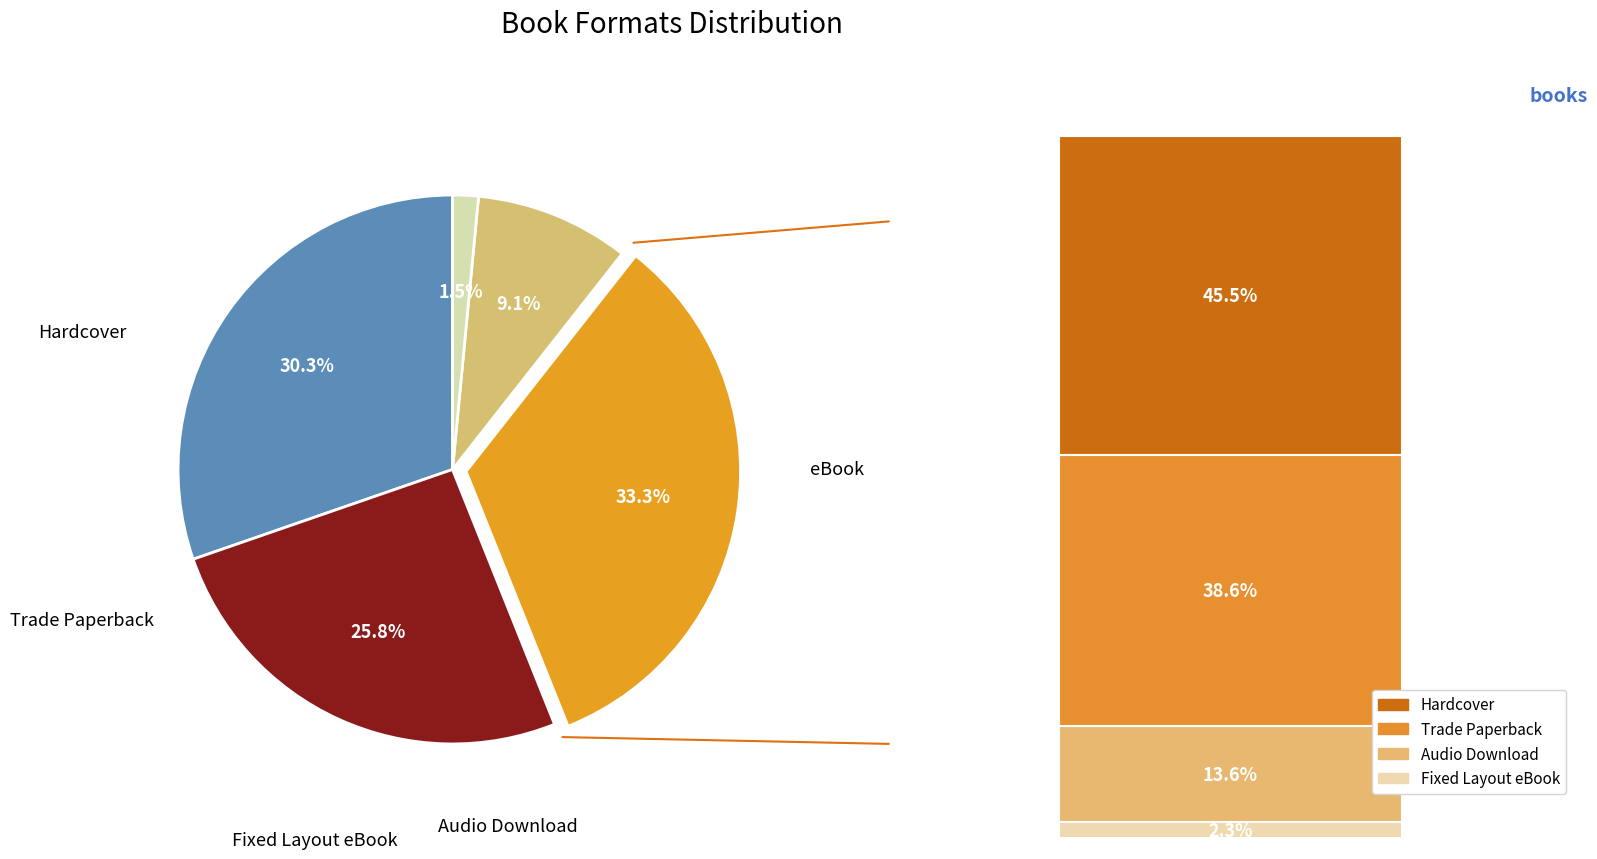

To the nearest percent, what portion does eBook represent?

33%